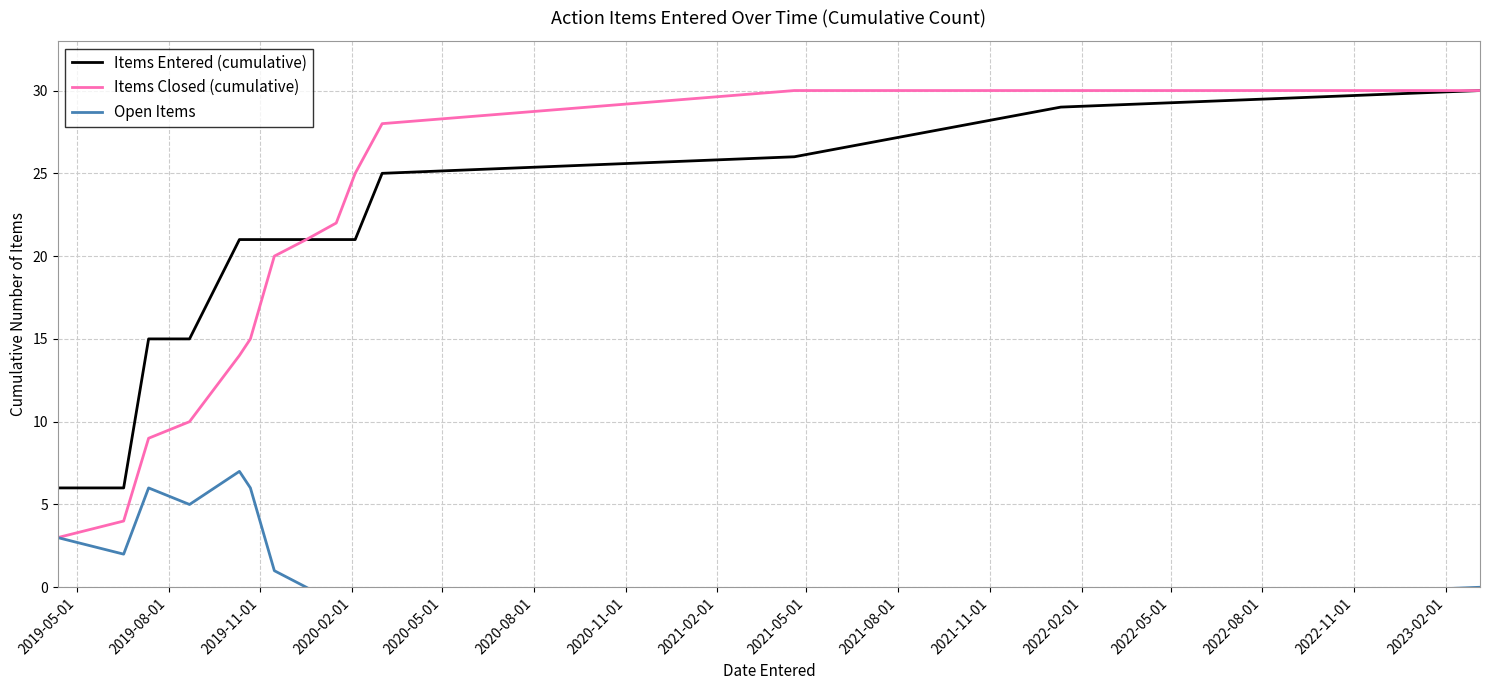

How many positive values does the Open Items series have?

7